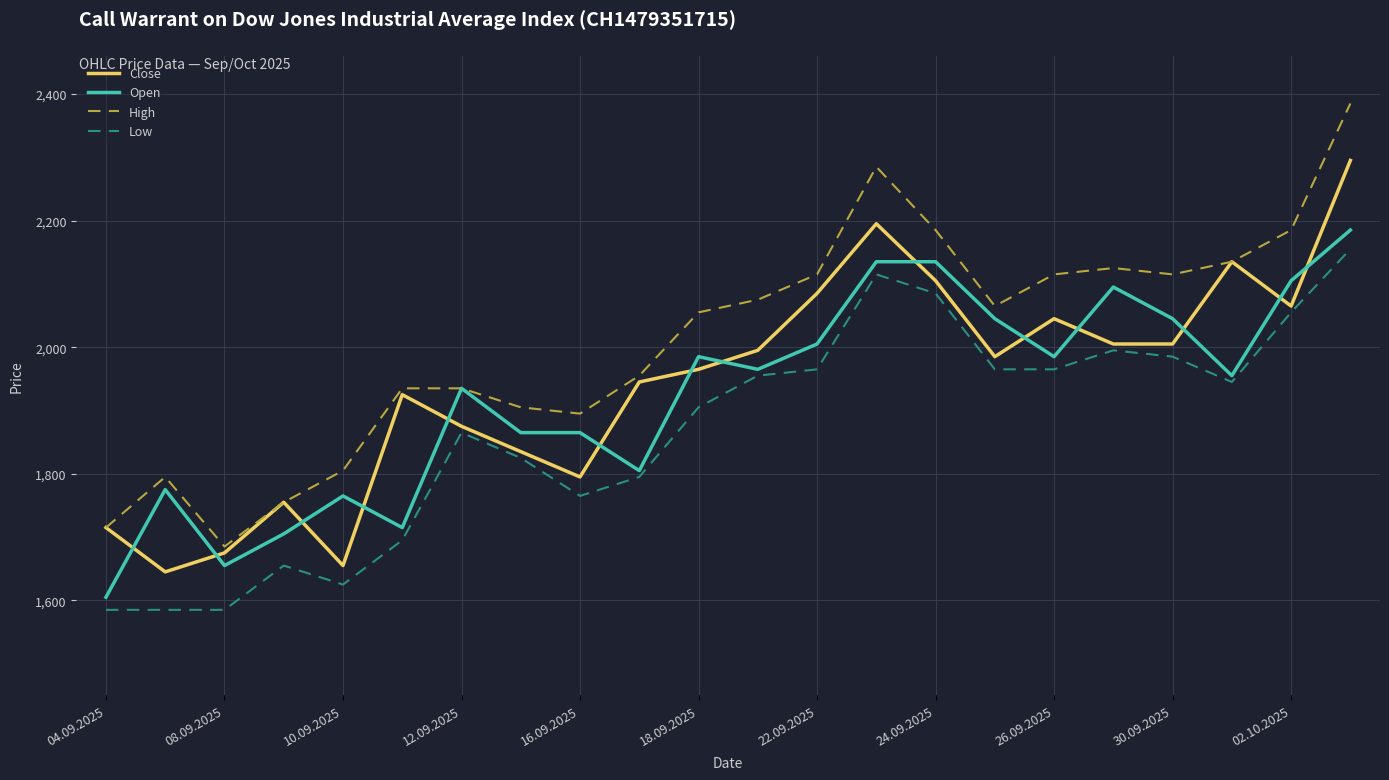

What is the minimum value for Low?

1585